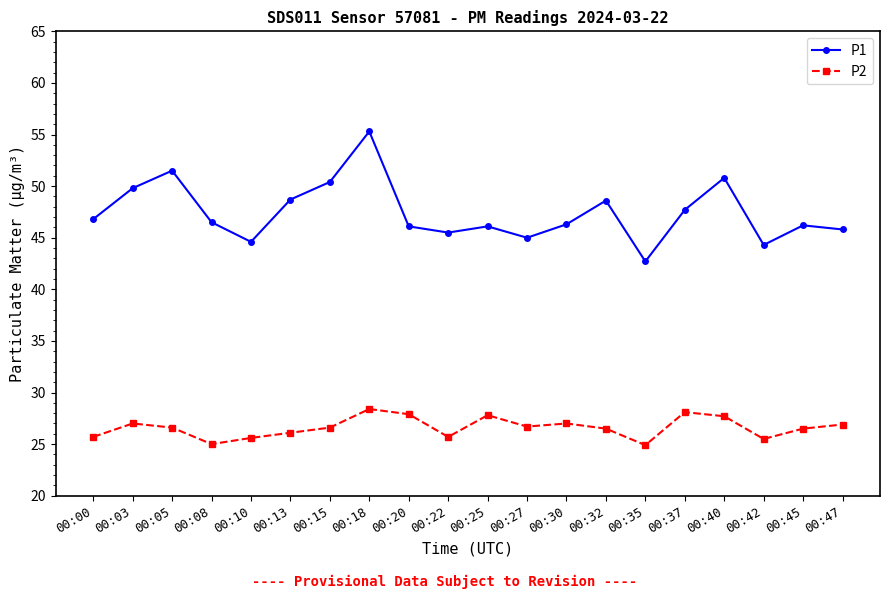

At which category does P2 reach its first local valley?

00:08